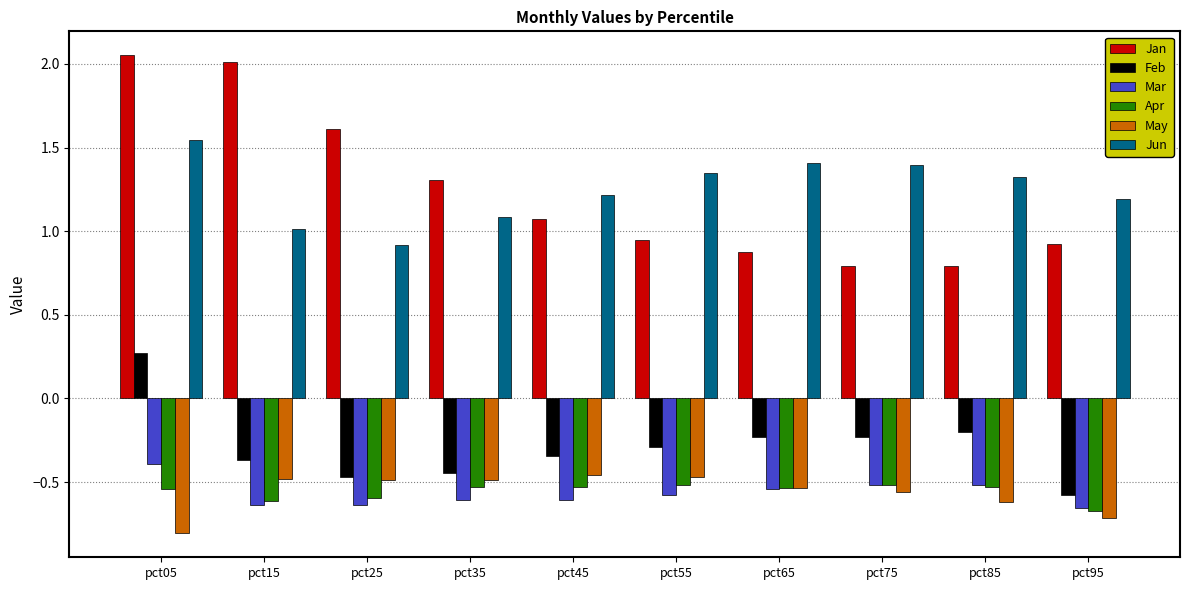

Which series has the widest spread of values?

Jan